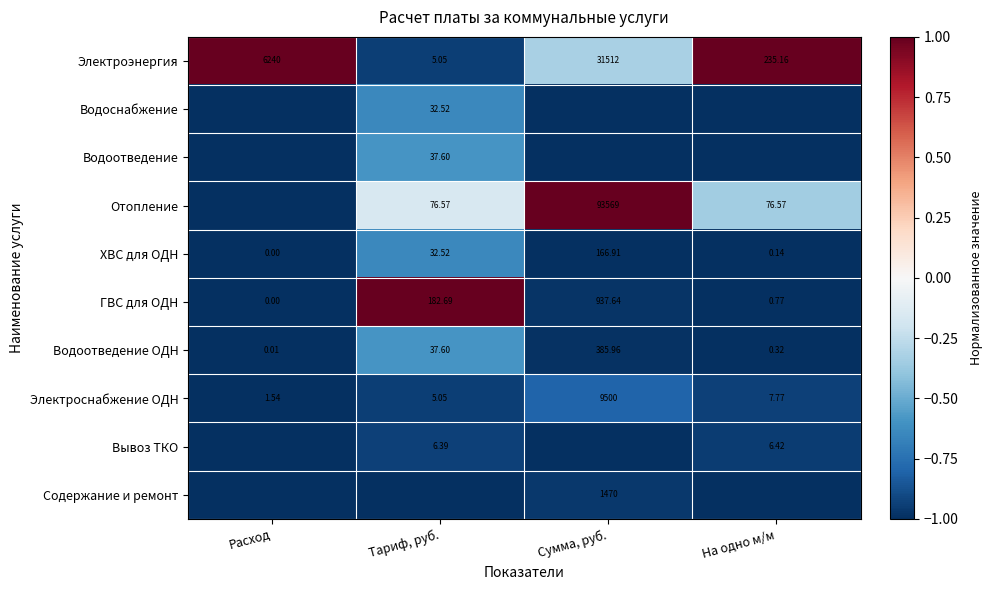

At which label is Электроснабжение ОДН closest to 4750?

На одно м/м